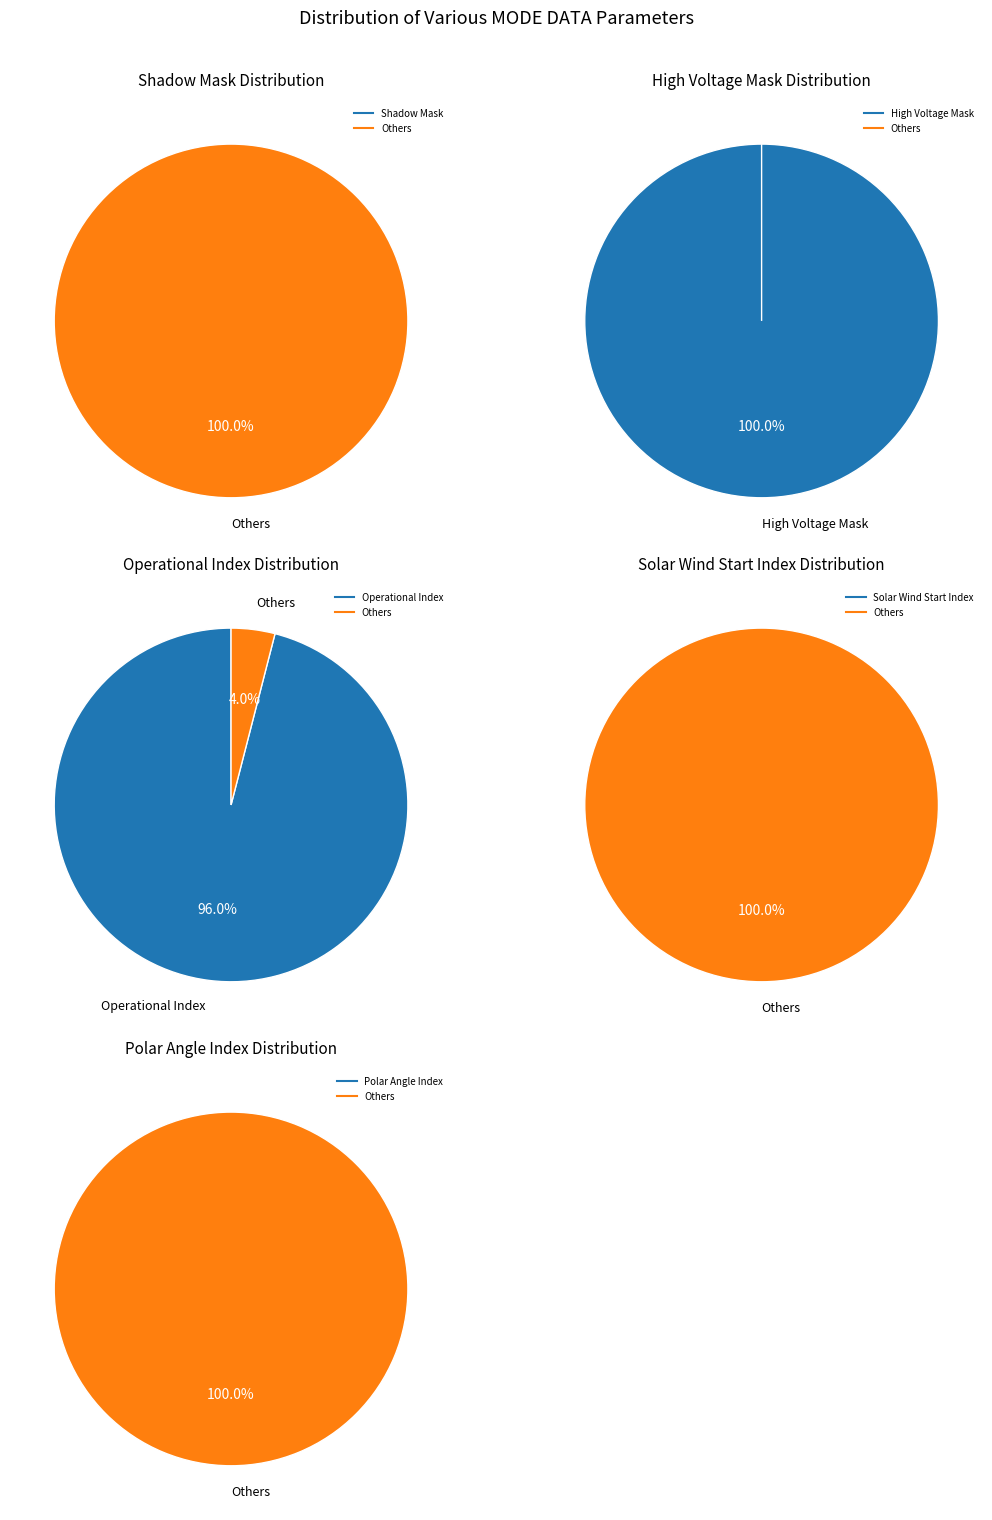

To the nearest percent, what portion does 1 represent?

100%